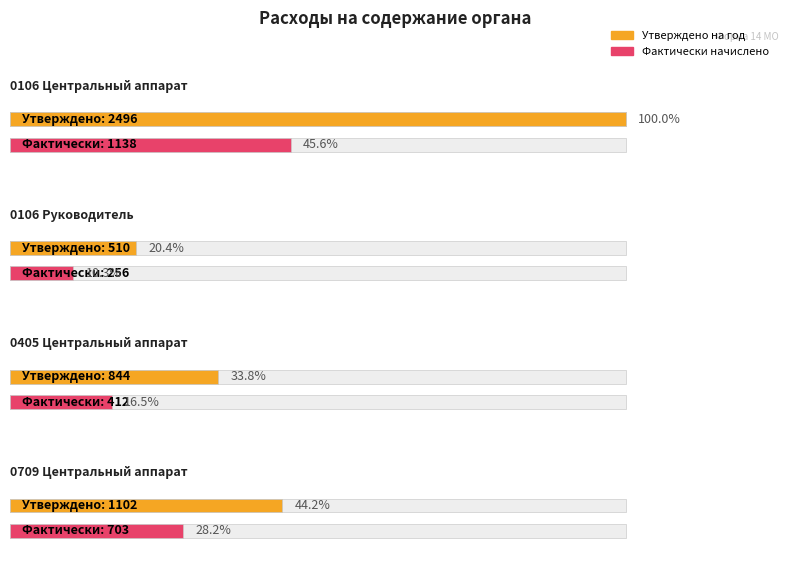

What is the sum of the утверждено (предусмотрено) на год values at 0106 Руководитель and 0106 Центральный аппарат?

3006